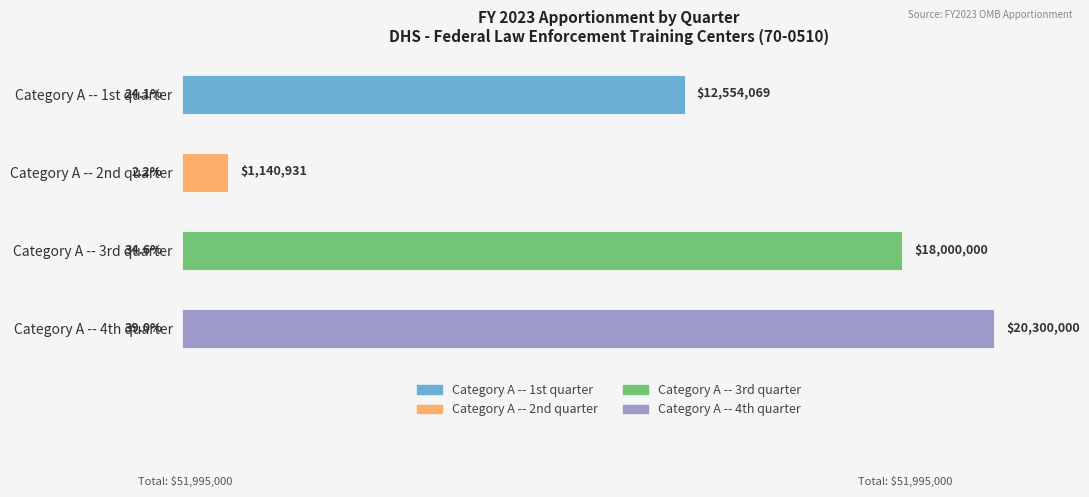

Does the chart contain any negative values?

No